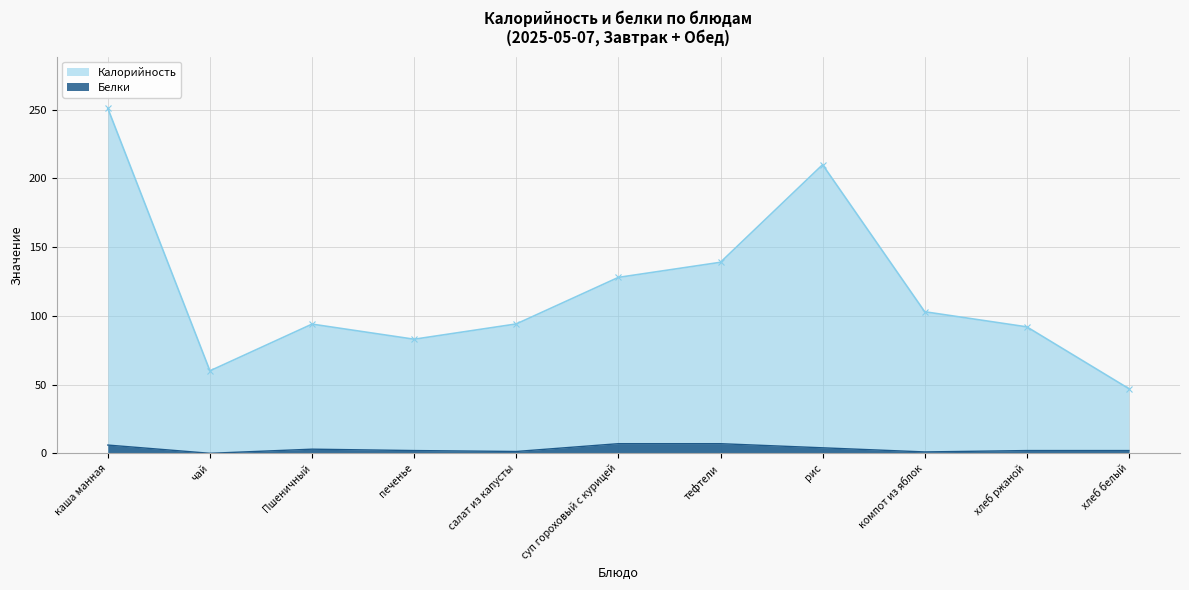

The Калорийность series shows 336.8 at рис. True or false?

False